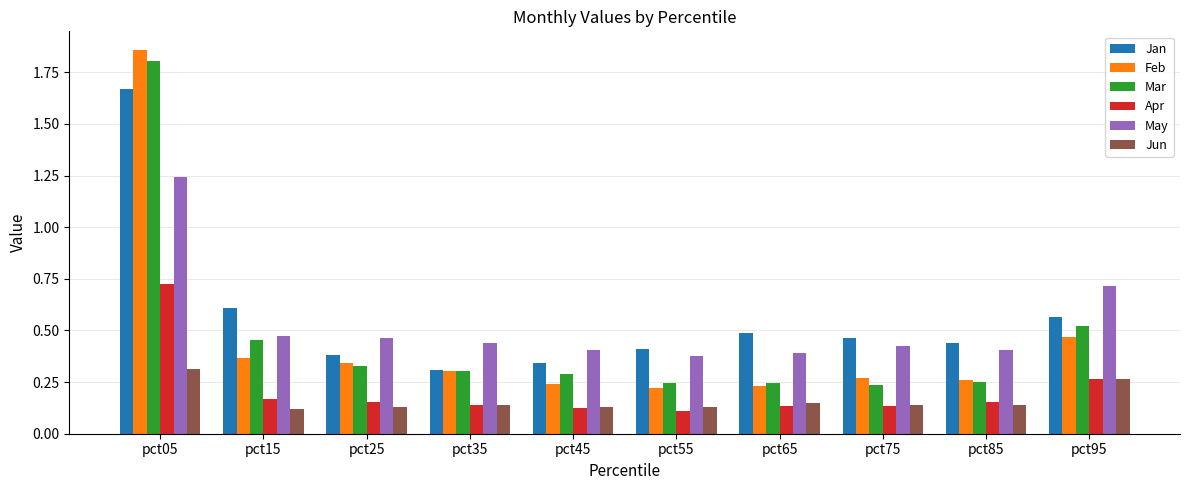

What is the difference between the maximum and minimum values in the Feb series?

1.6